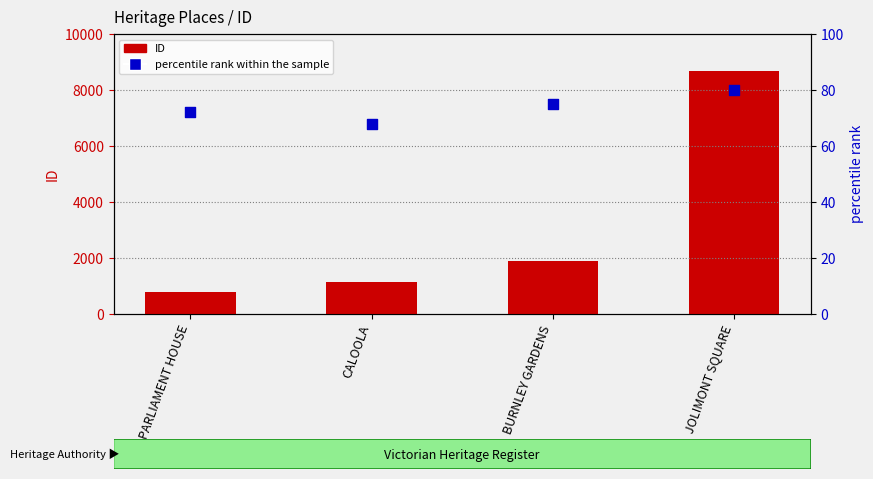

Which series contains the lowest Y value?

percentile rank within the sample